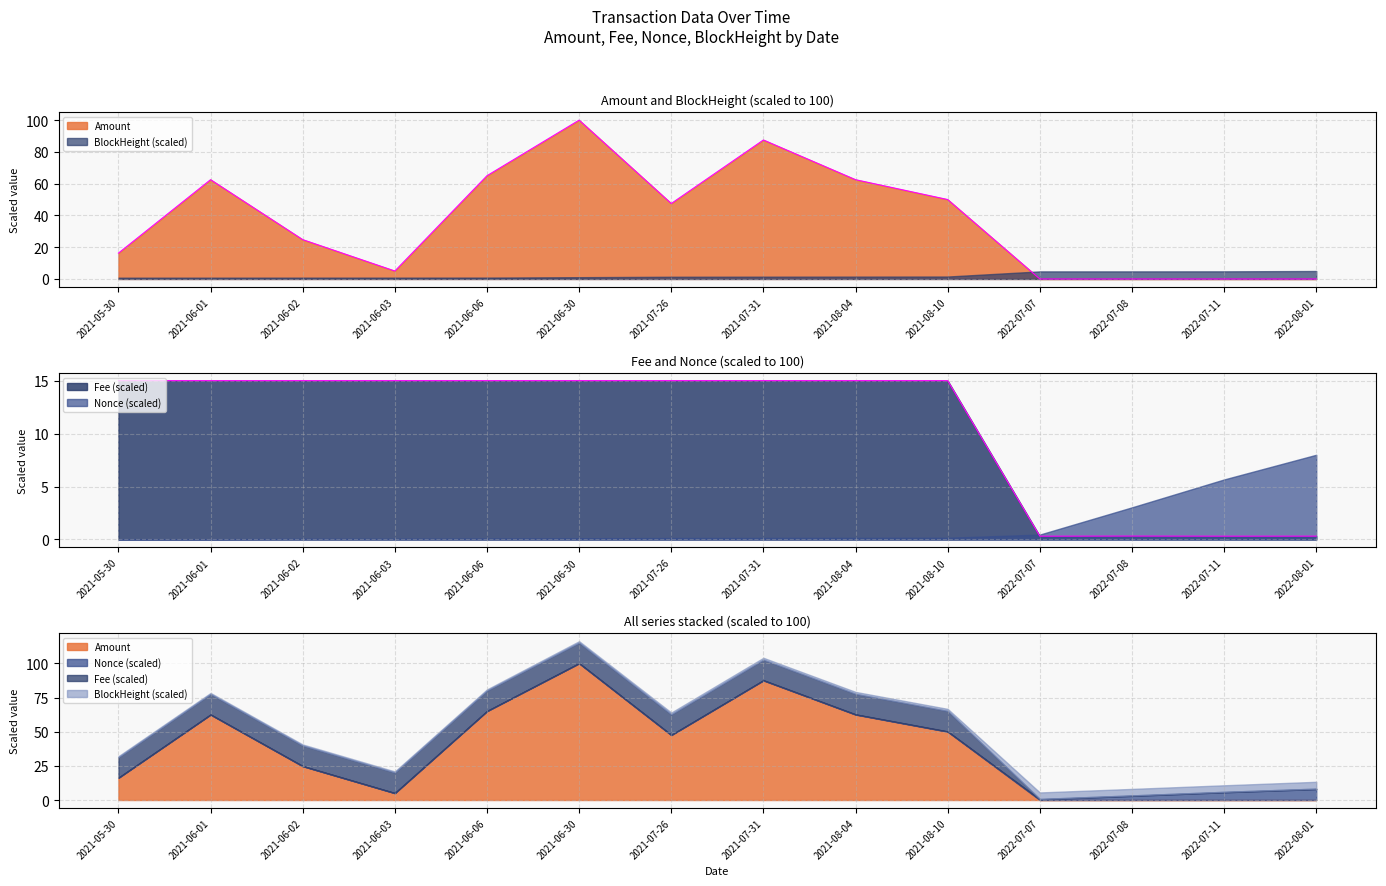

Is the value of Amount at 2022-07-11 greater than the value of Fee at 2021-07-31?

No